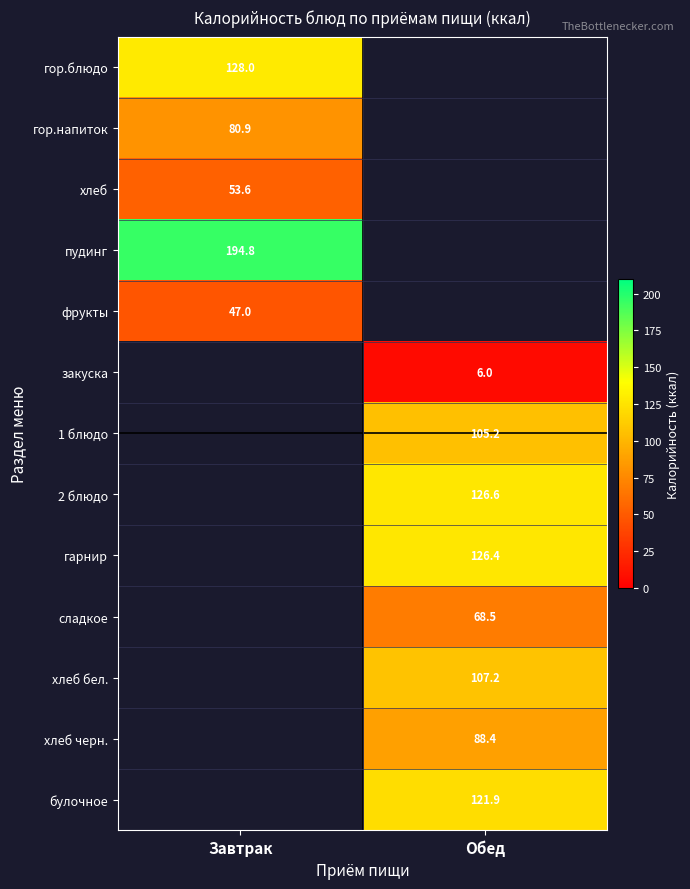

The value of гарнир at Обед is 217.9. True or false?

False